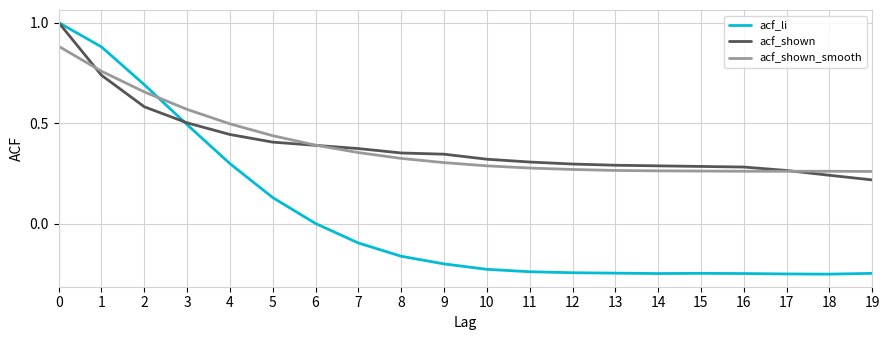

What is the total value across all series at 5?

1.0